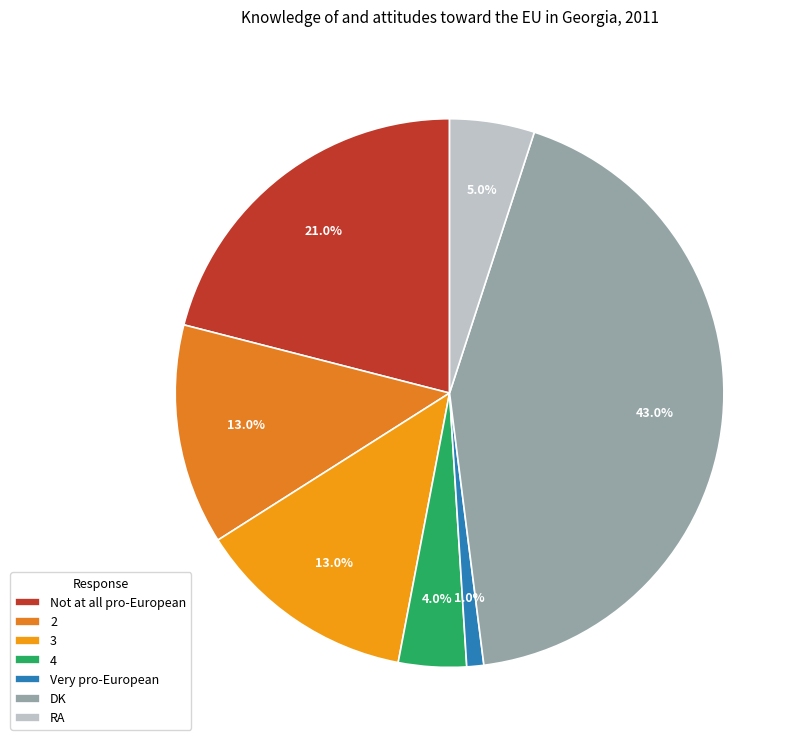

How much of the chart is everything except RA?

95.0%